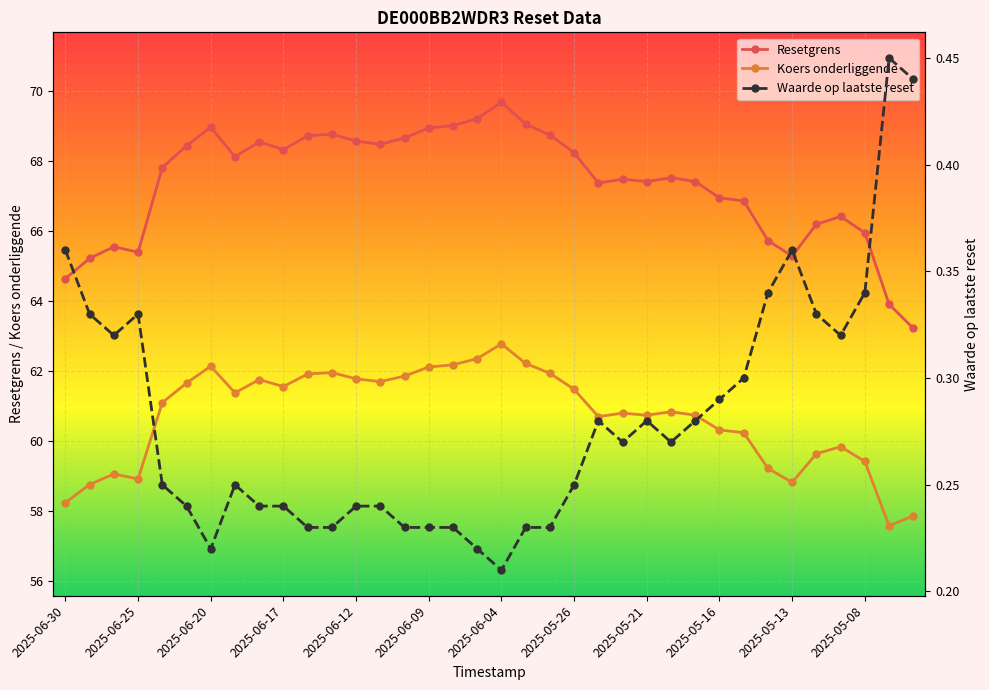

True or false: Koers onderliggende has more than 0 interior local peaks.

True